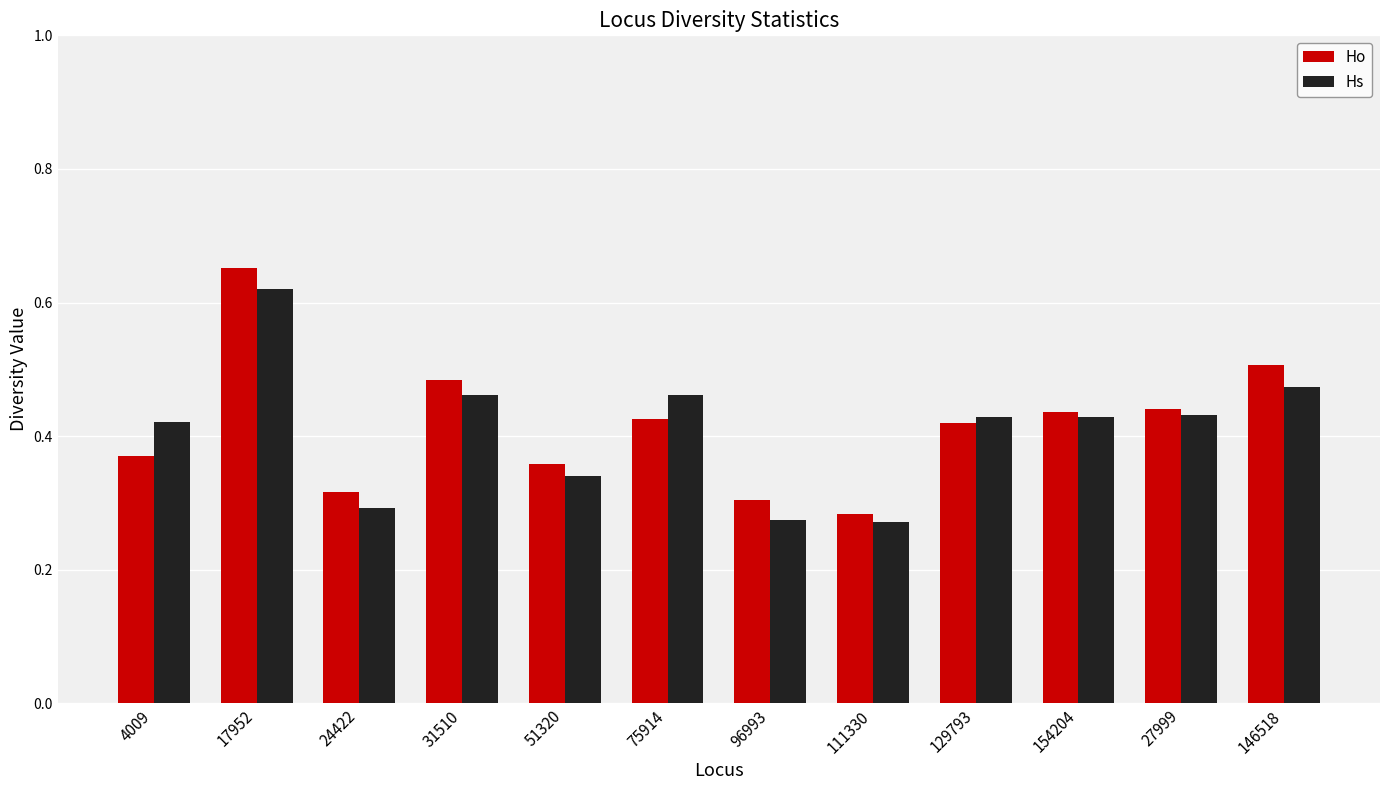

Count the Ho values in the range 0 to 1.

12